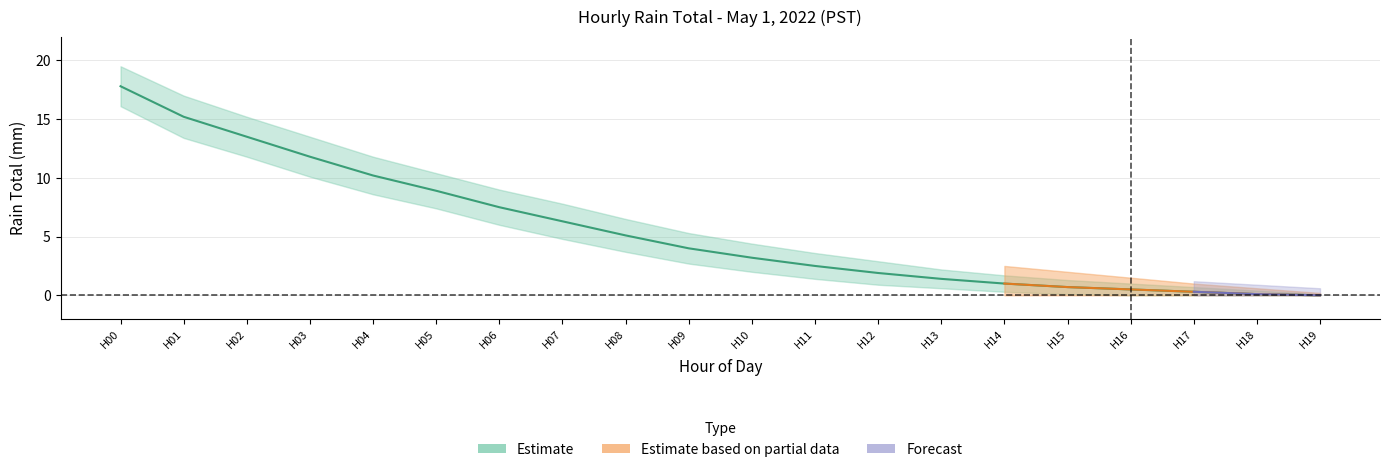

List the labels in order of value, largest first.

0, 1, 2, 3, 4, 5, 6, 7, 8, 9, 10, 11, 12, 13, 14, 15, 16, 17, 18, 19